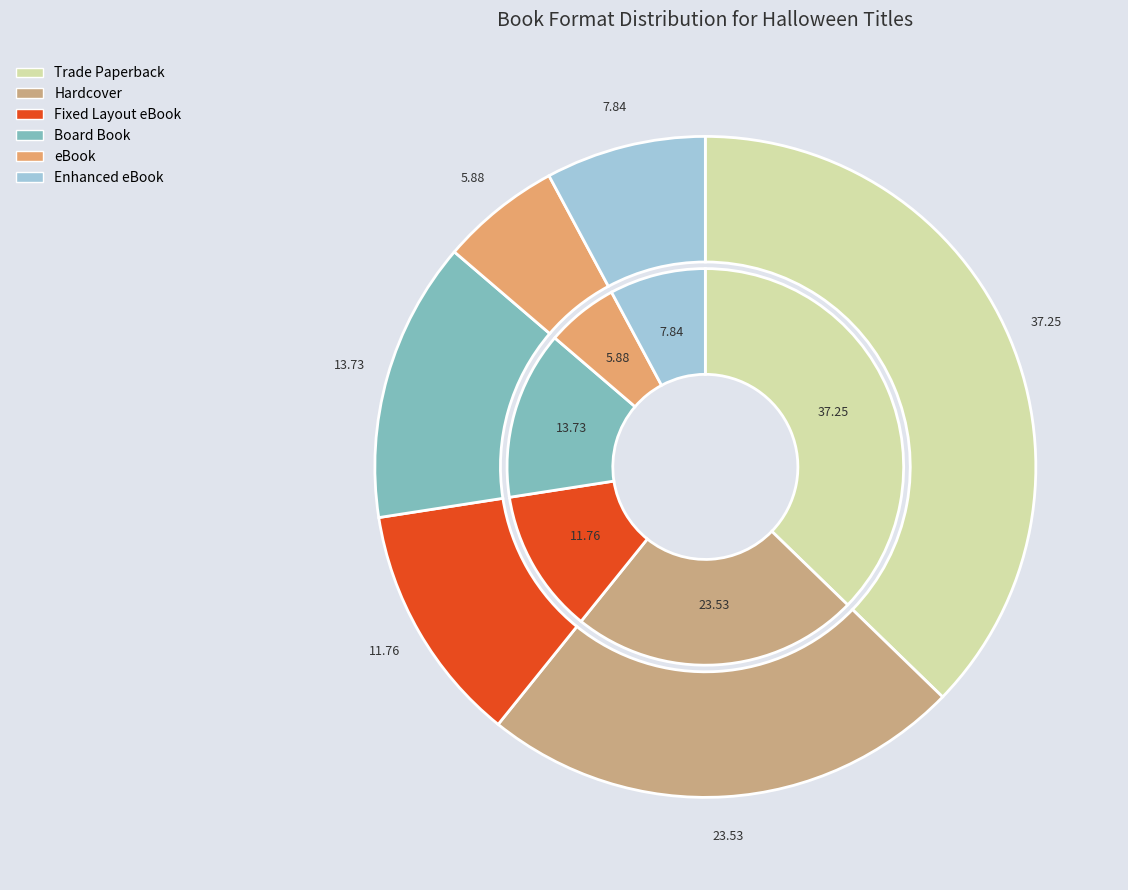

How many slices are in this pie chart?

6